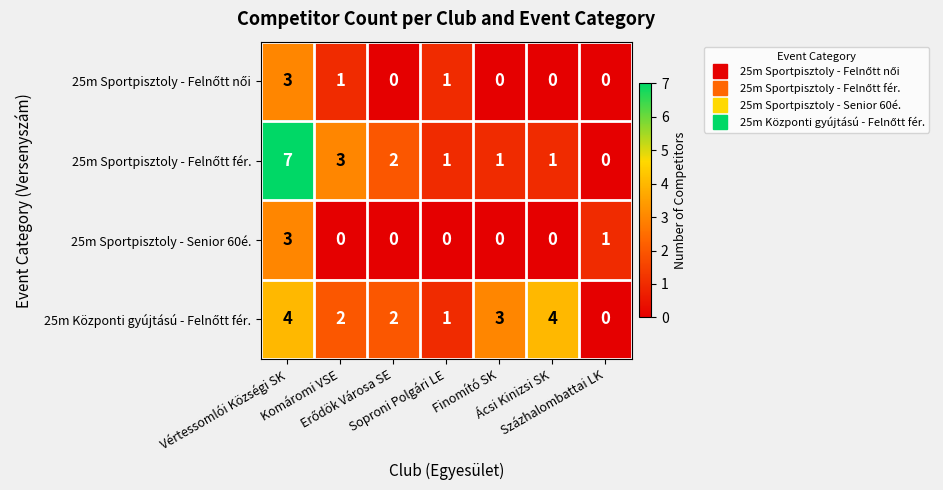

What is the difference between the maximum and second lowest values in the 25m Sportpisztoly - Senior 60é. series?

3